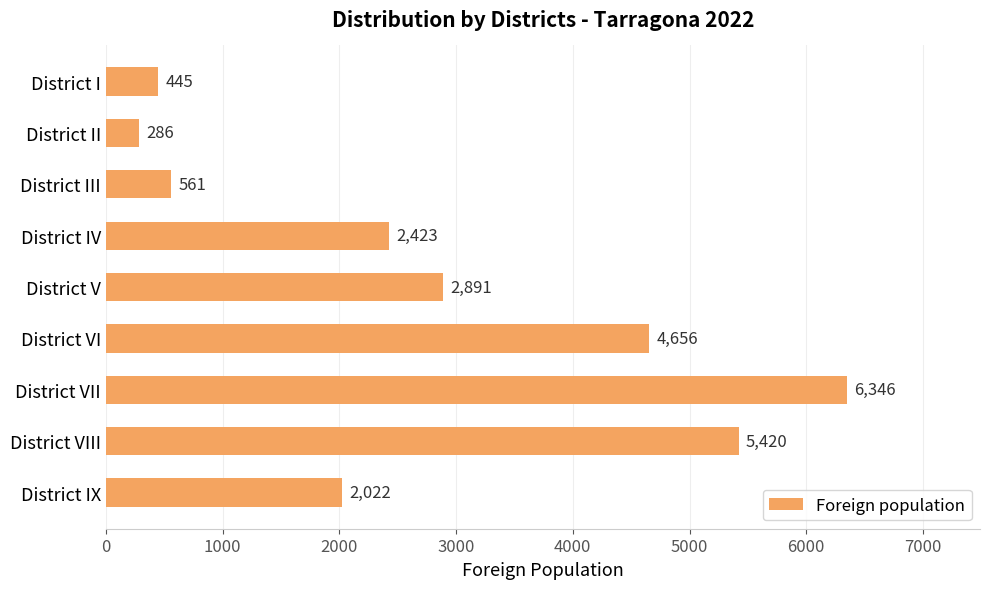

What is the maximum value shown in the chart?

6346